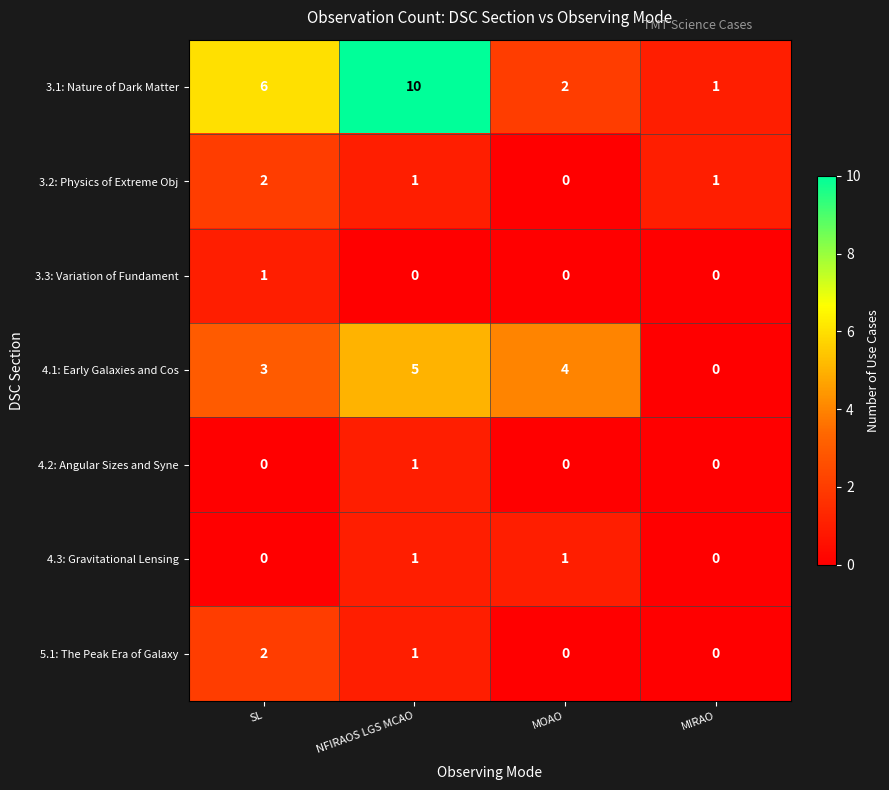

Which category has the highest value in the 4.2: Angular Sizes and Syne series?

NFIRAOS LGS MCAO